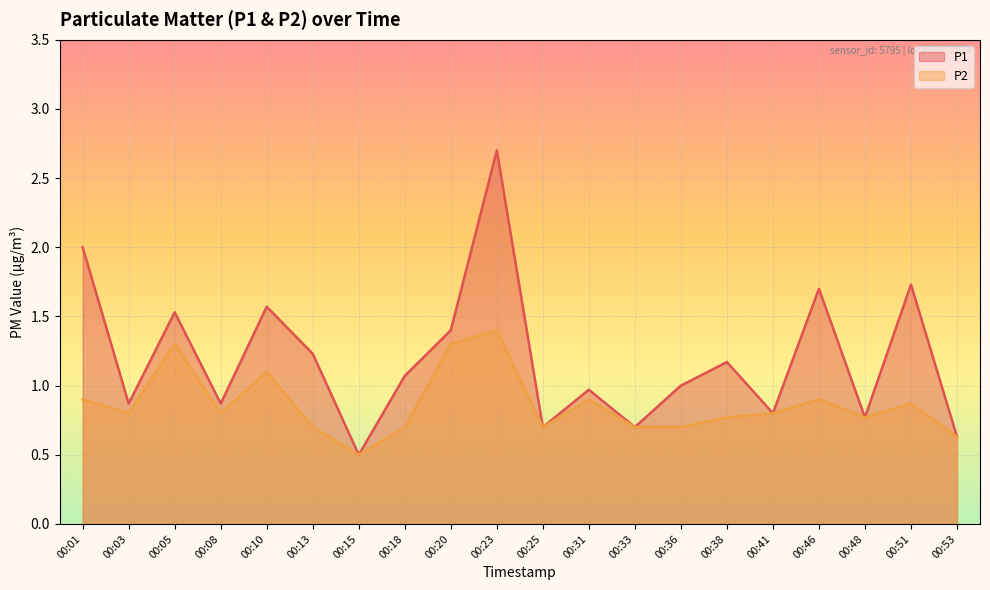

At which label does P2 reach its minimum?

00:15